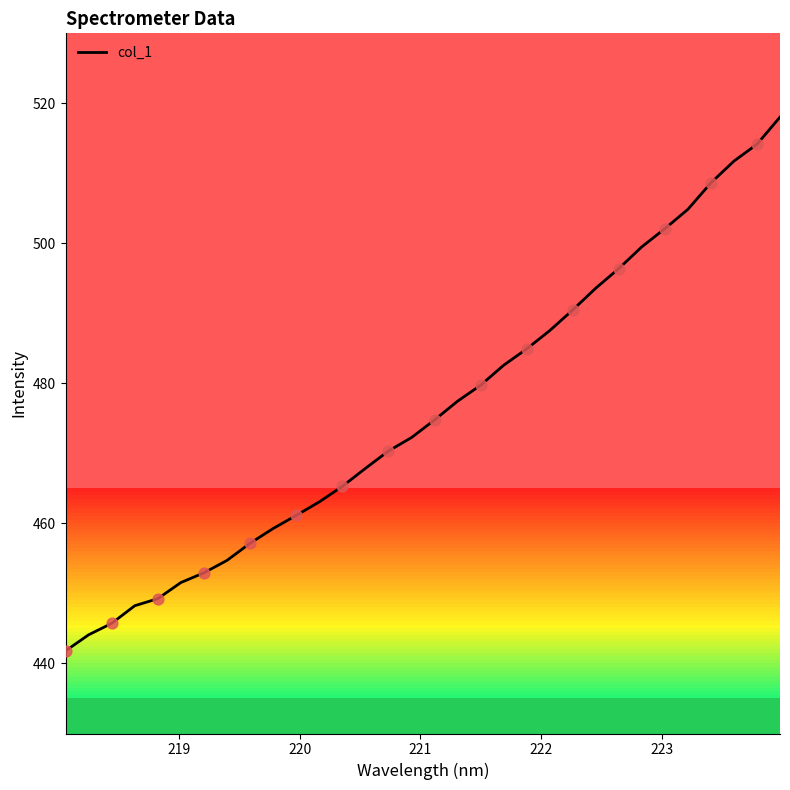

What is the maximum value shown in the chart?

518.0